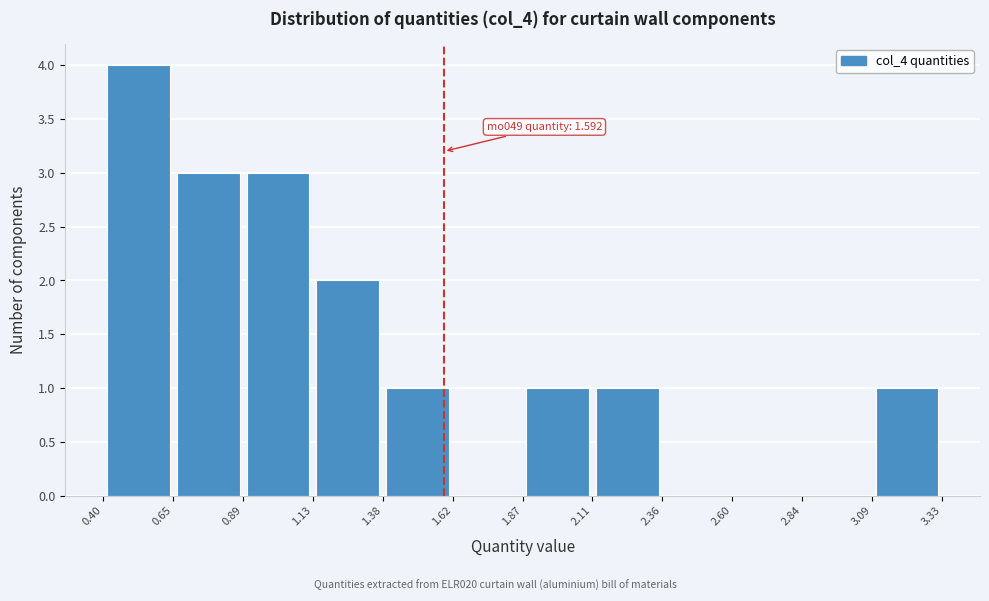

Which range on the x-axis has the tallest bar?

0.40 to 0.65